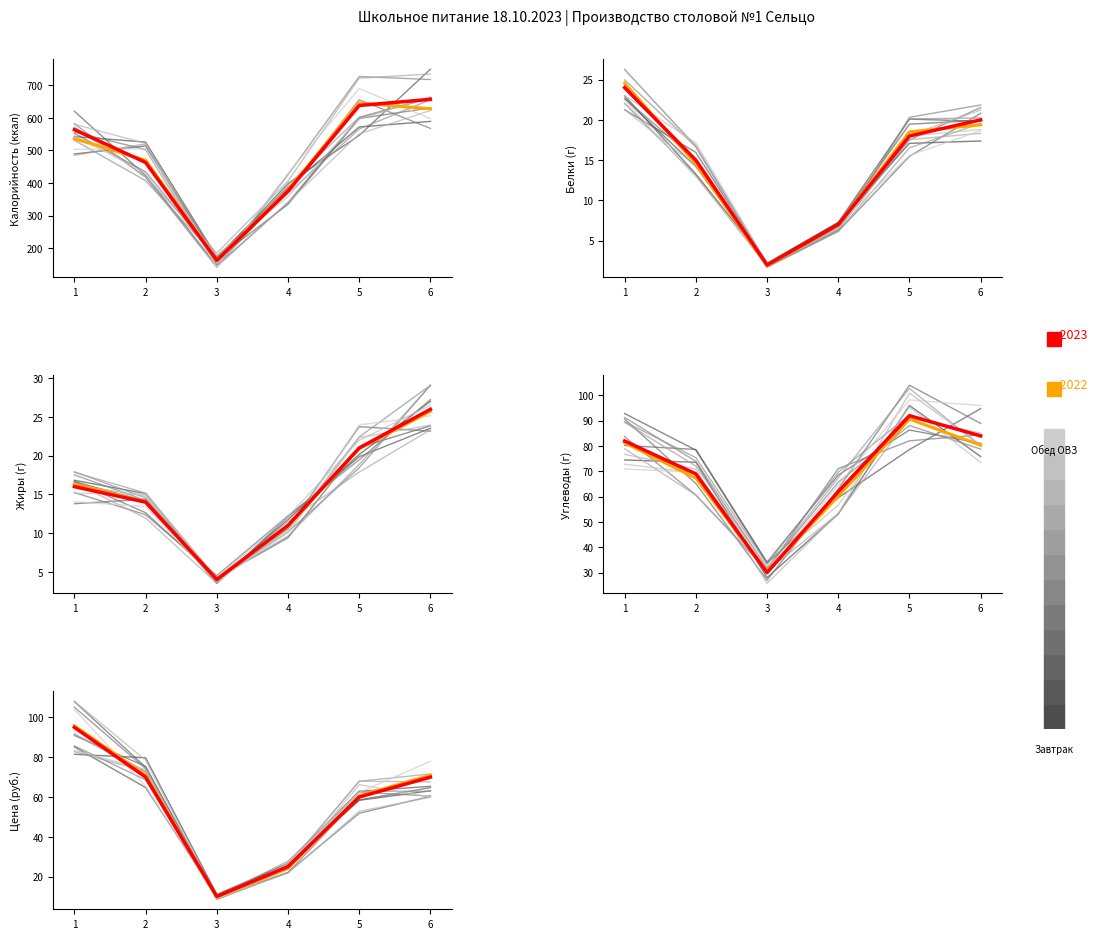

True or false: Калорийность has a value of 638 at 5.

True